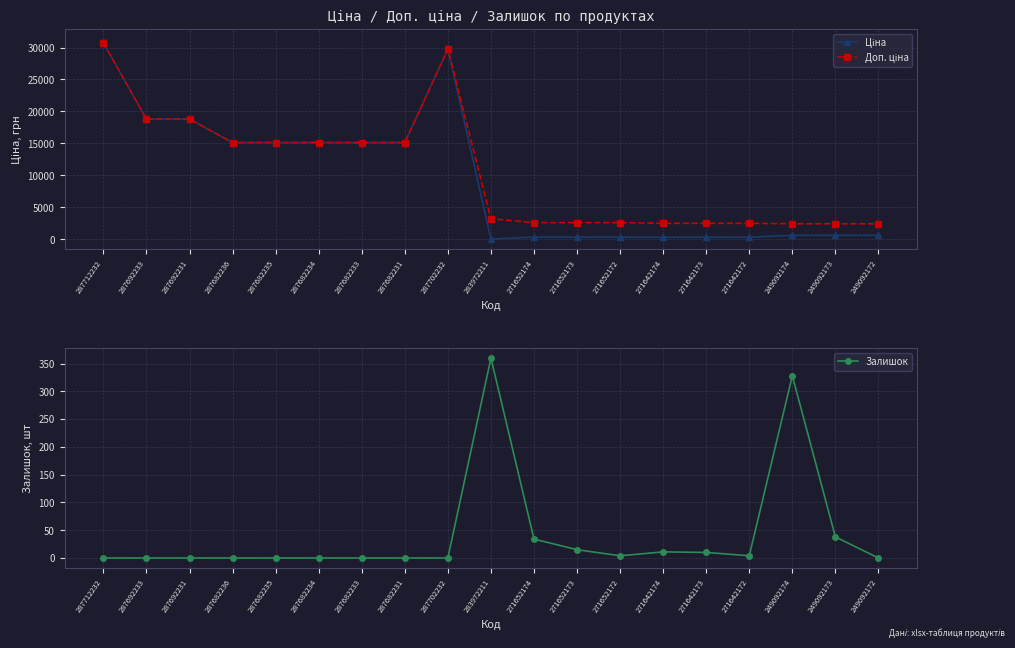

What is the difference between the highest and lowest values at 283972211?

3172.9